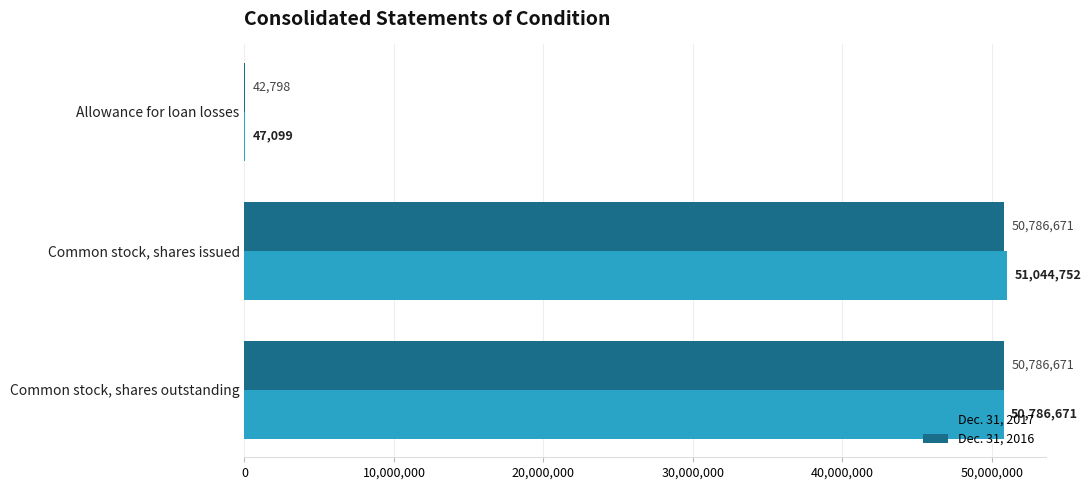

What is the total value across all series at Common stock, shares issued?

101831423